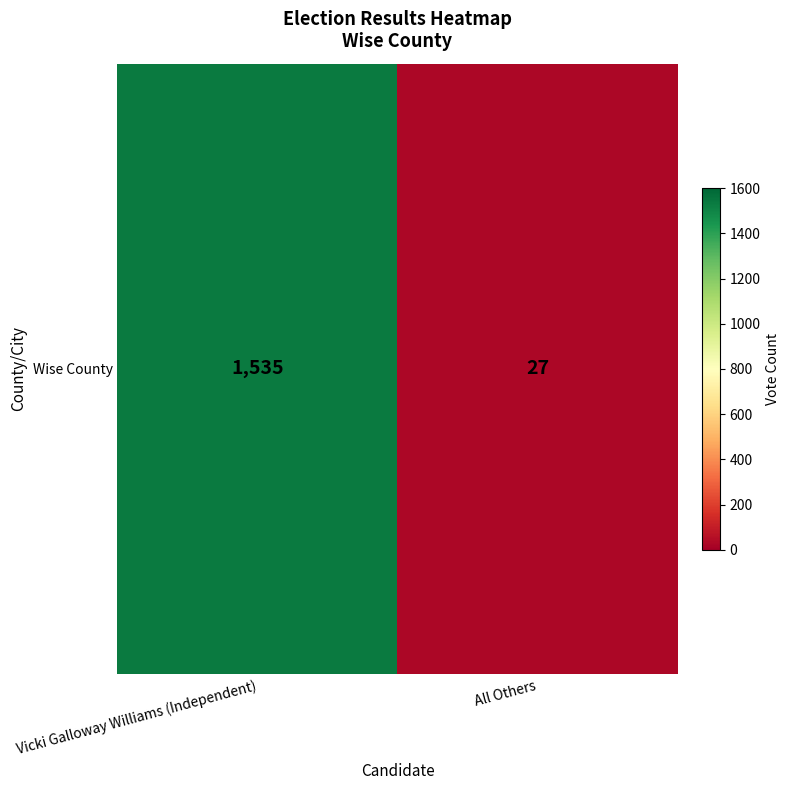

What is the change in value from Vicki Galloway Williams (Independent) to All Others?

-1508